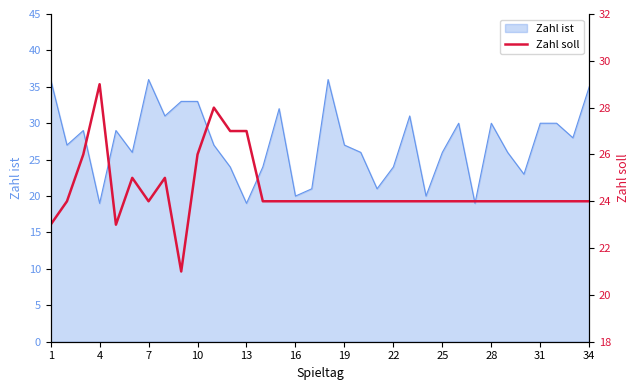

The Zahl ist series shows 8 at 13. True or false?

False